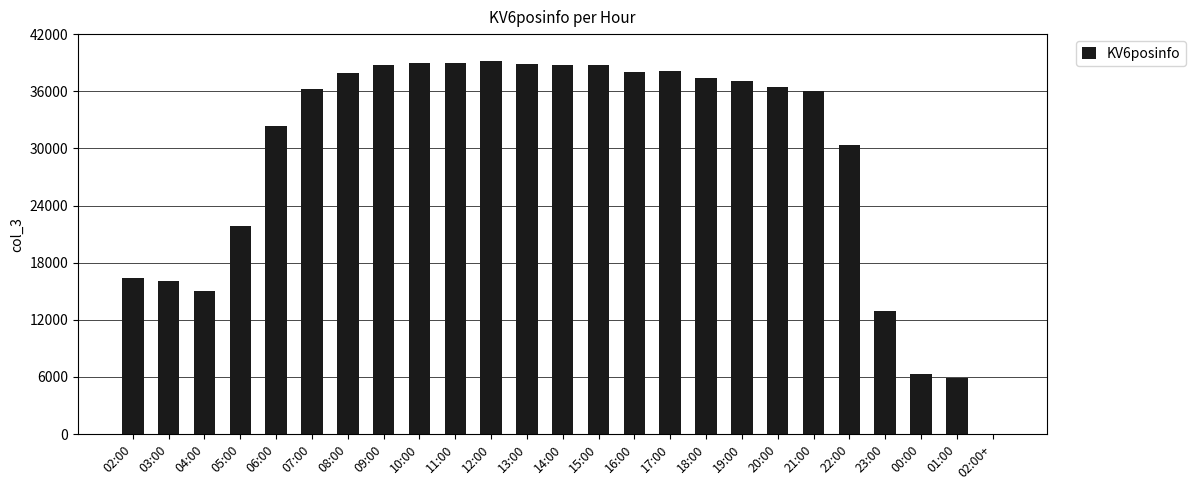

What is the maximum value shown in the chart?

39190